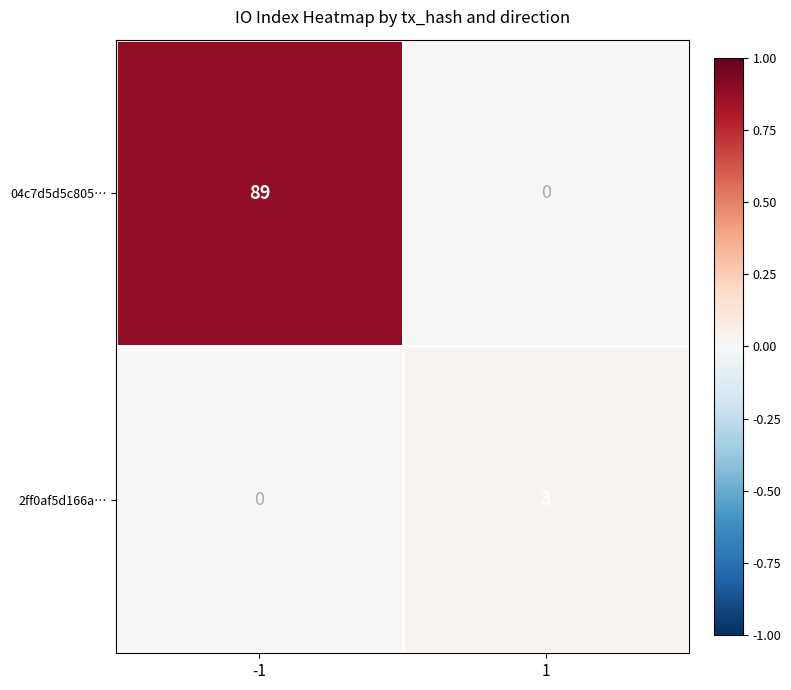

How many series are shown in this chart?

2